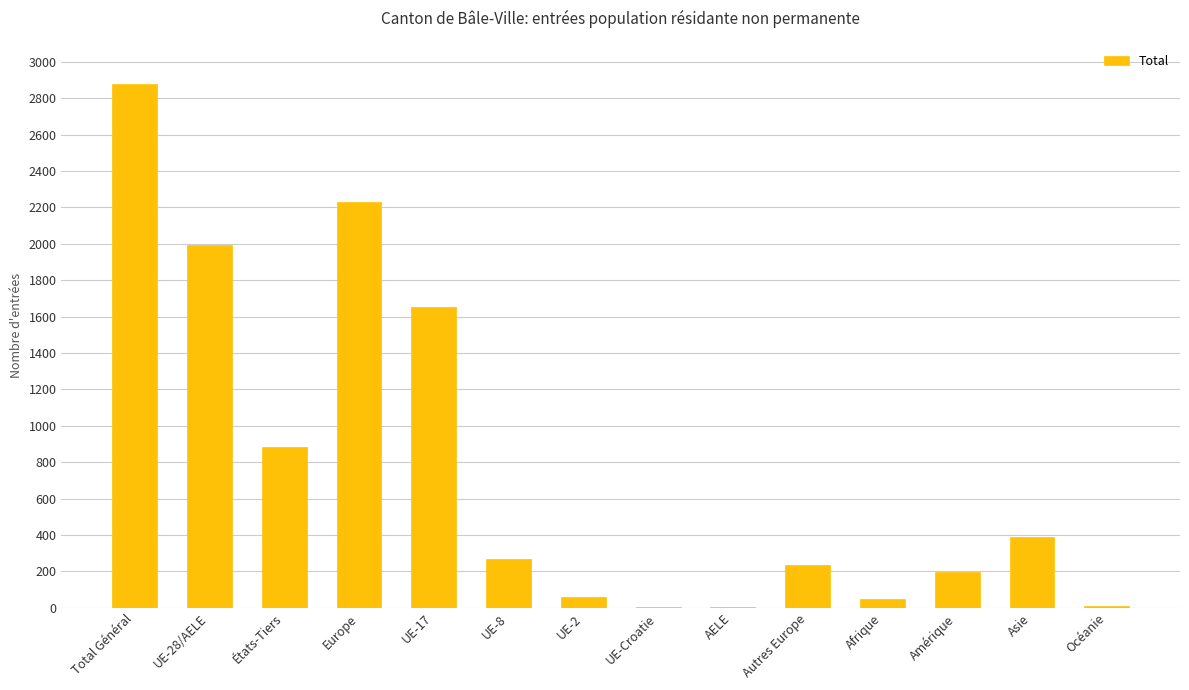

How many data points does each series have?

14